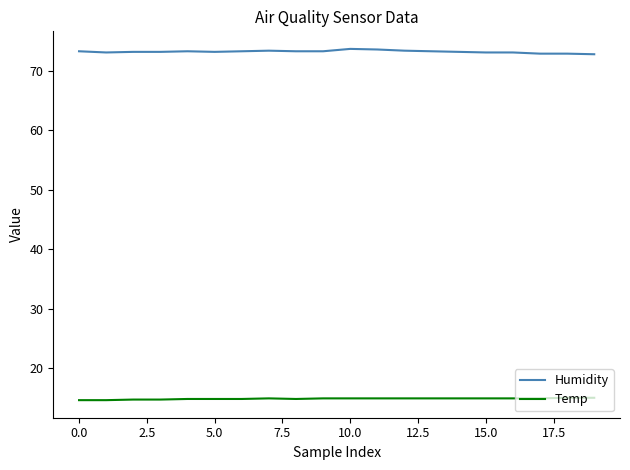

True or false: Humidity and Temp intersect in this chart.

False